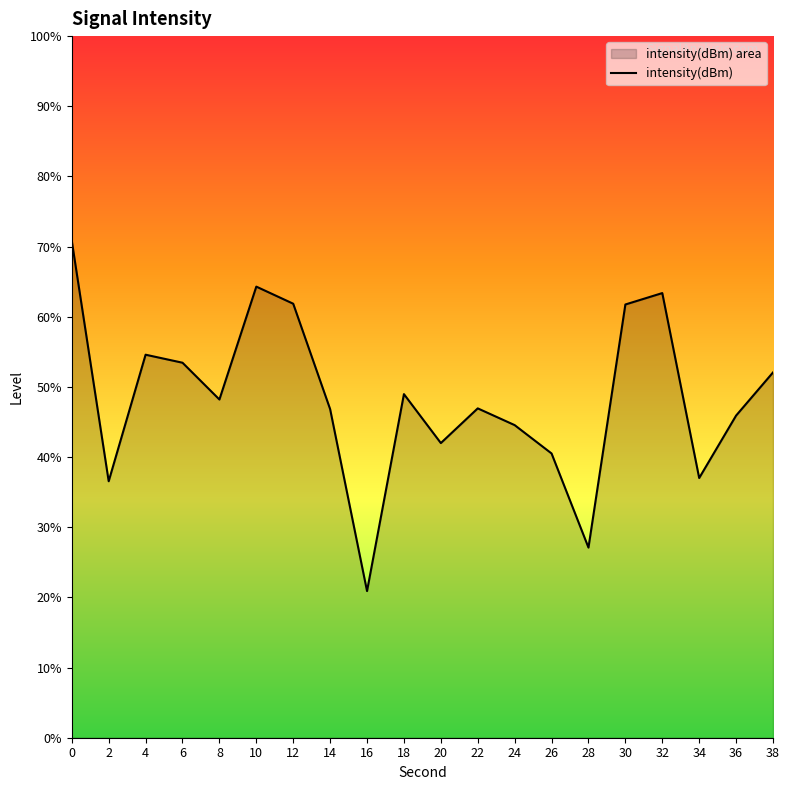

How many data points are less than -130?

12